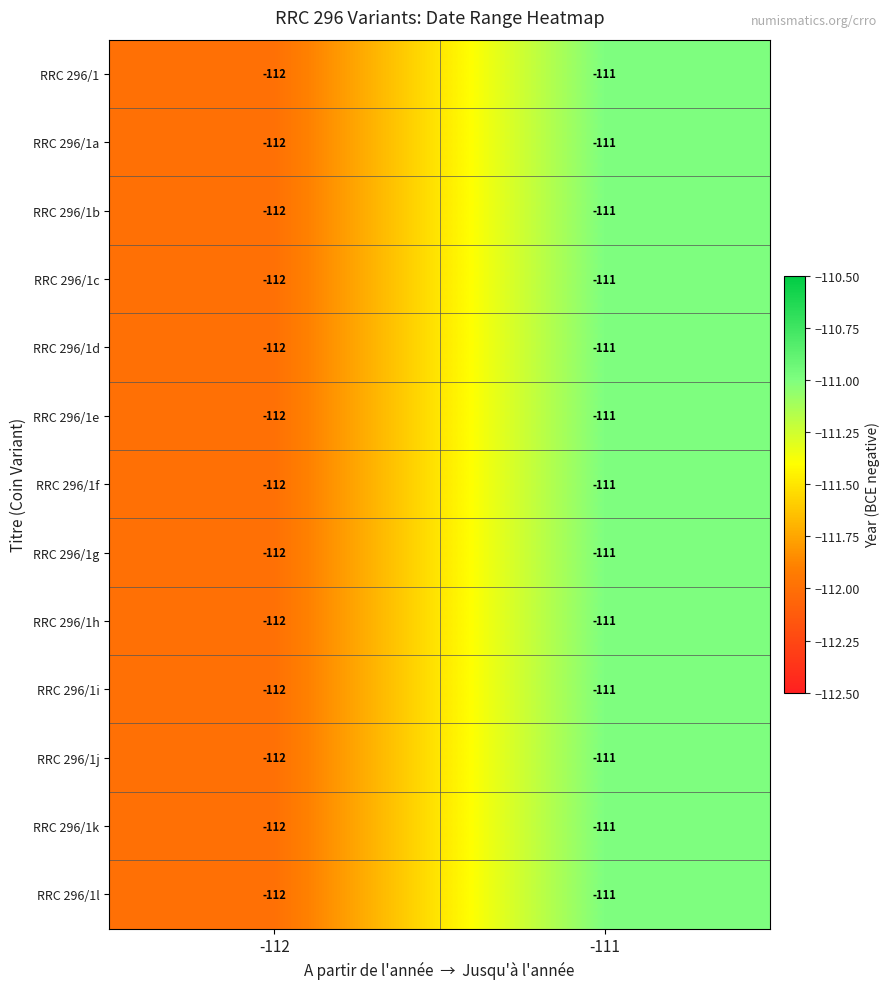

Rank the categories by RRC 296/1i value from lowest to highest.

-112, -111